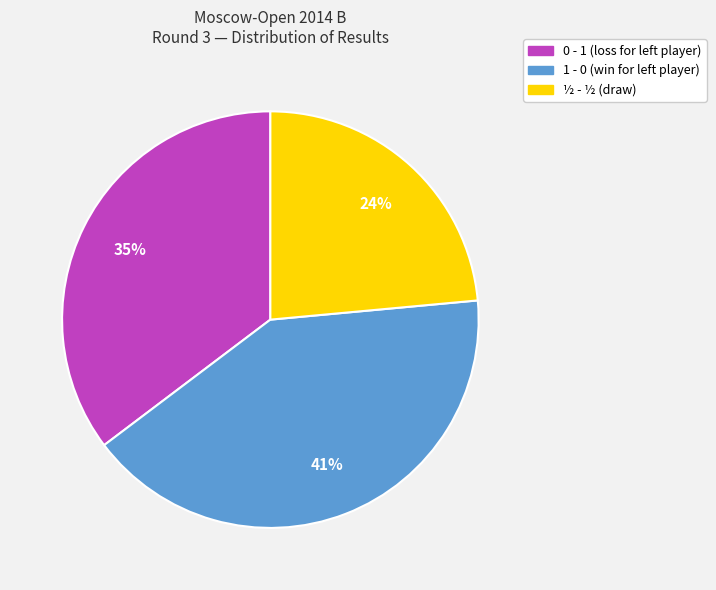

Count the number of slices in the pie.

3